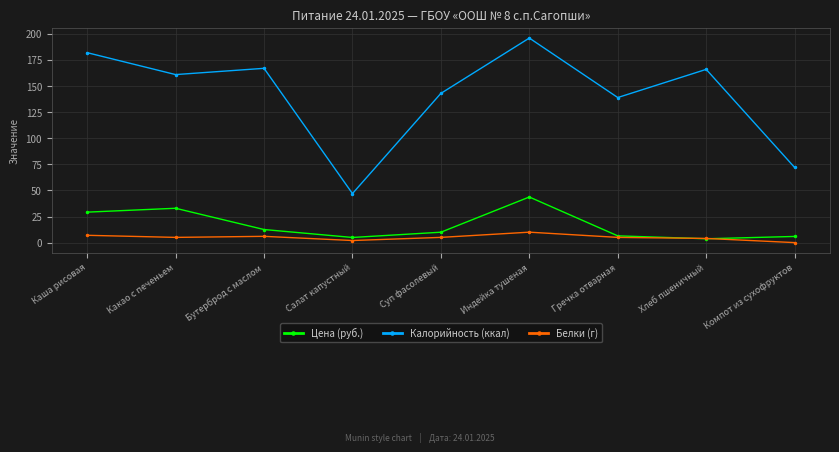

What is the difference between the second highest and second lowest values in the Белки (г) series?

5.0